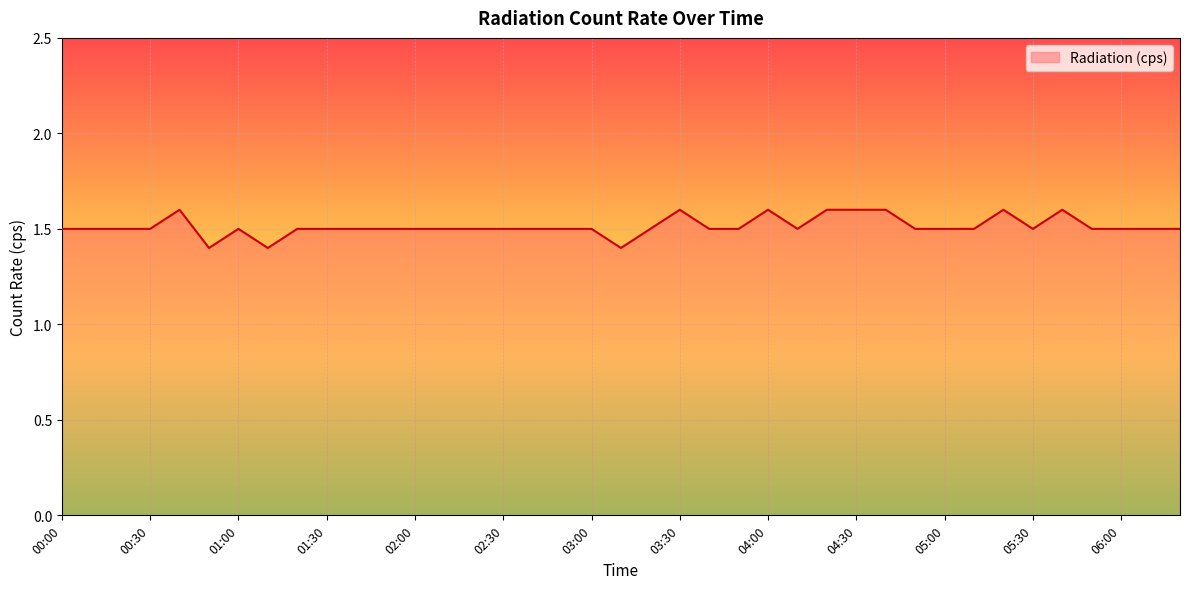

What is the difference between the maximum and minimum values?

0.2